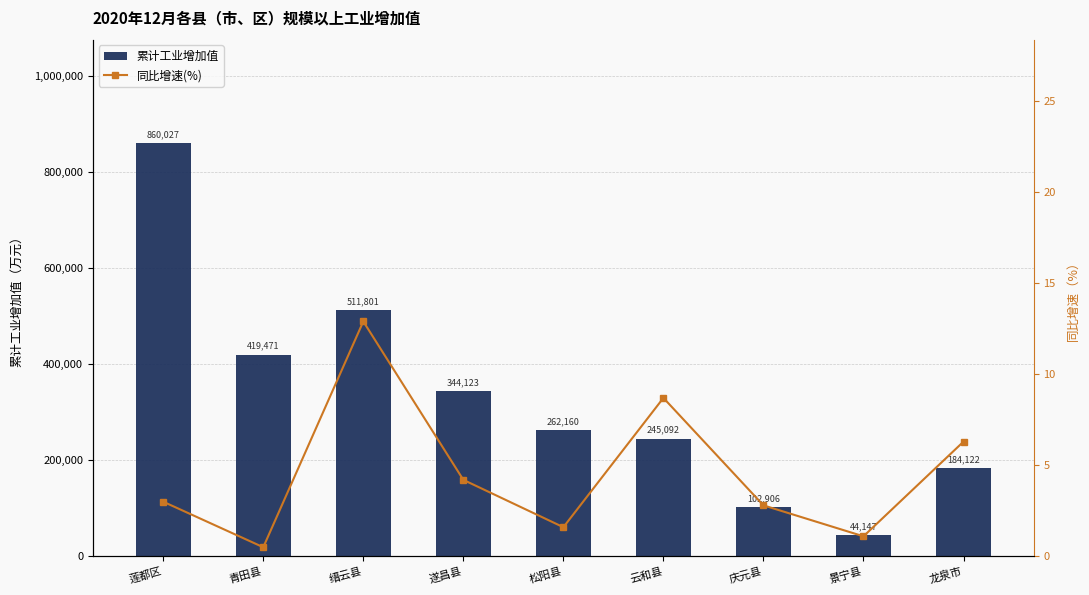

What is the value of the 同比增速(%) bar at the 7th from the left?

2.8